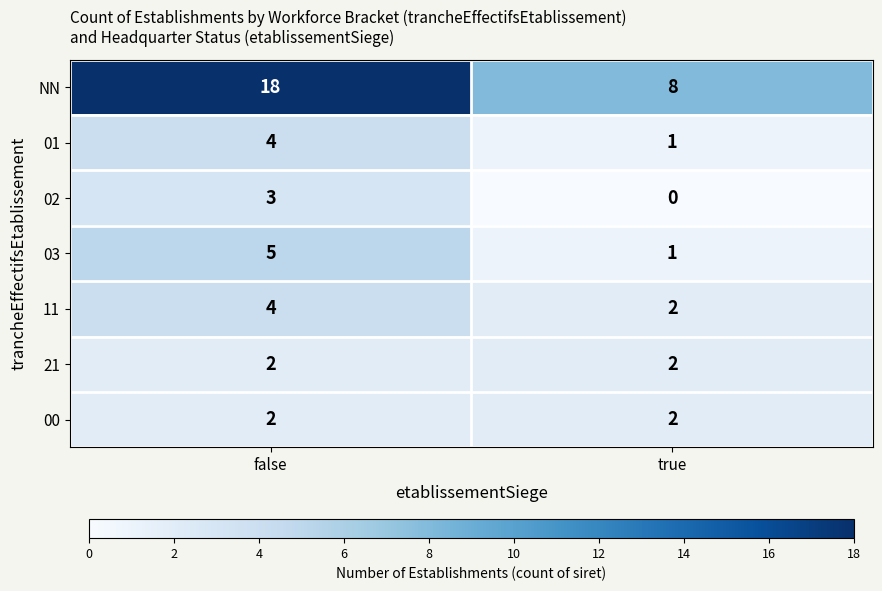

What is the spread (max minus min) of values at true?

8